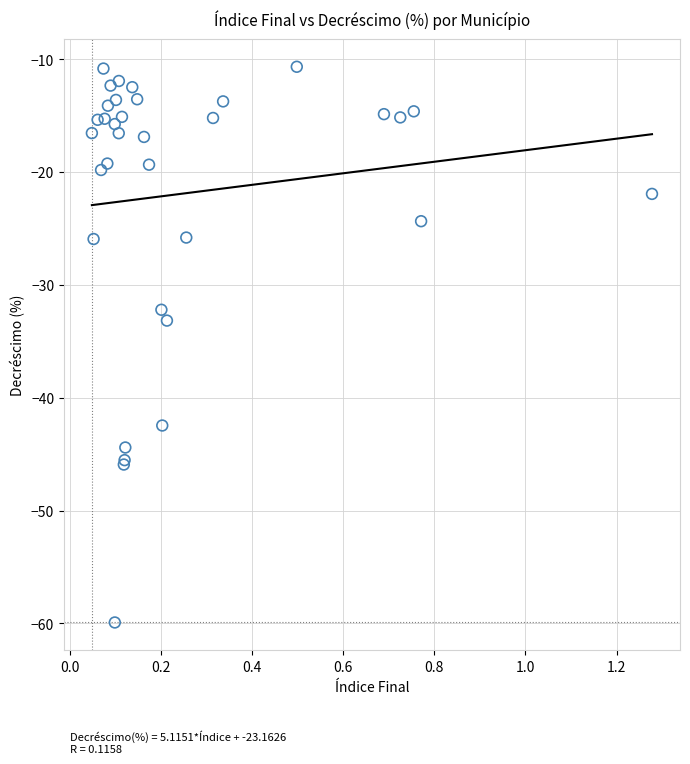

What Y value in the scatter plot is closest to -35?

-33.1